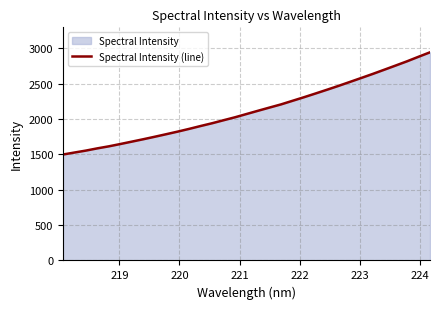

What is the minimum value shown in the chart?

1496.7